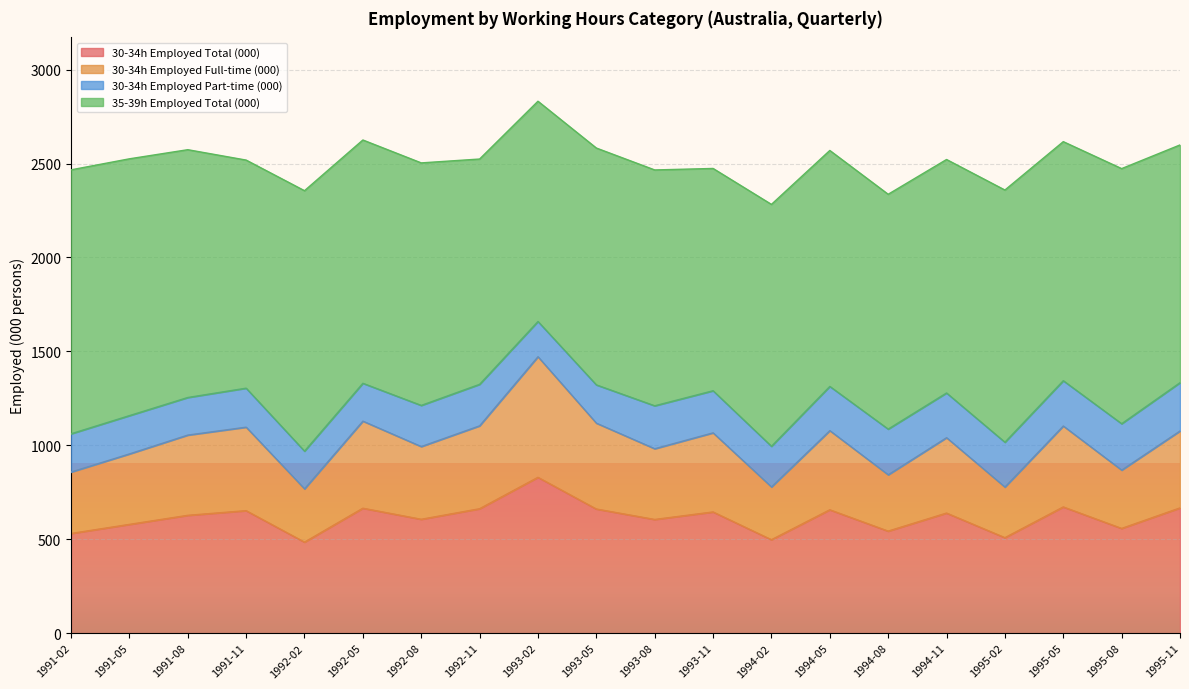

How many values in the 30-34h Employed Full-time (000) series exceed 1054?

10